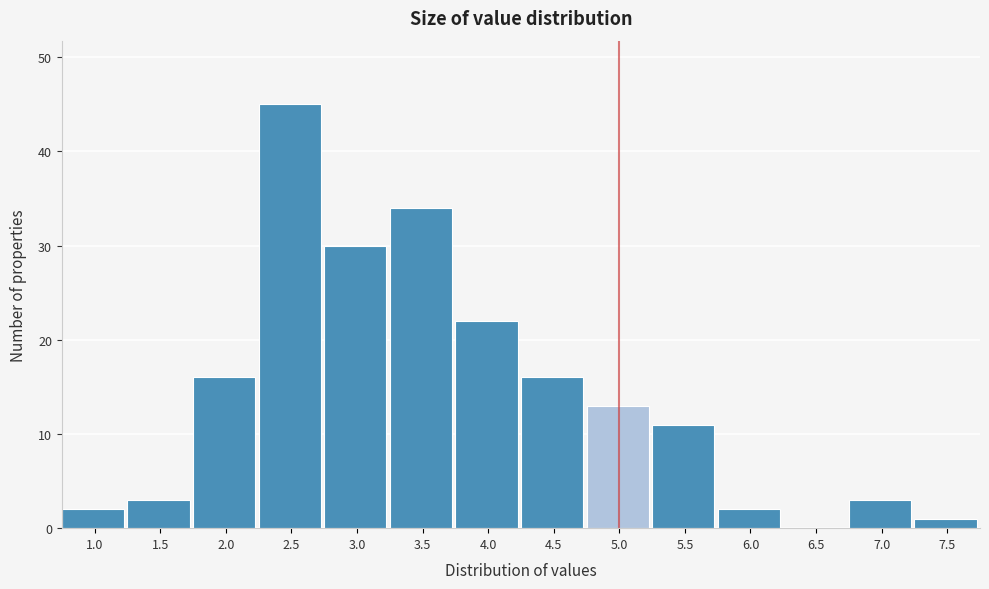

Reading left to right, what are all the values shown in this chart?

1.0=2	1.5=3	2.0=16	2.5=45	3.0=30	3.5=34	4.0=22	4.5=16	5.0=13	5.5=11	6.0=2	6.5=0	7.0=3	7.5=1